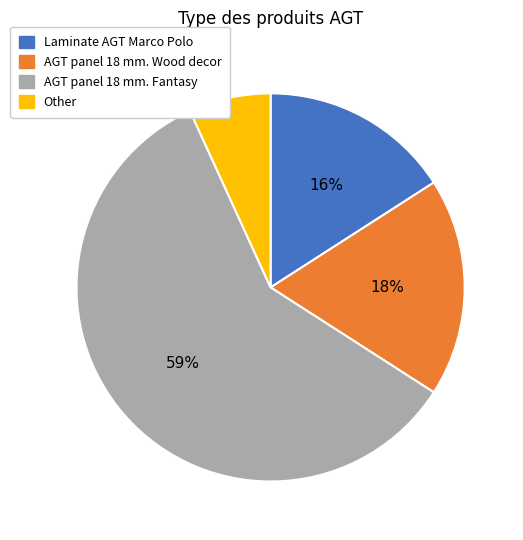

Does any single category account for the majority?

Yes